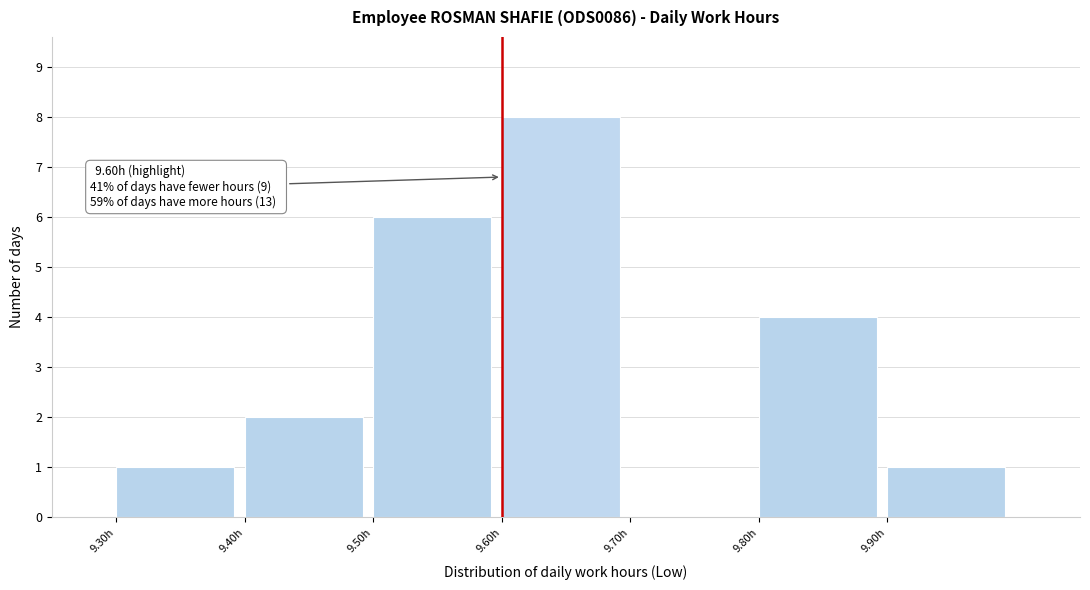

Over which range of the x-axis is the bar tallest?

9.6 to 9.7